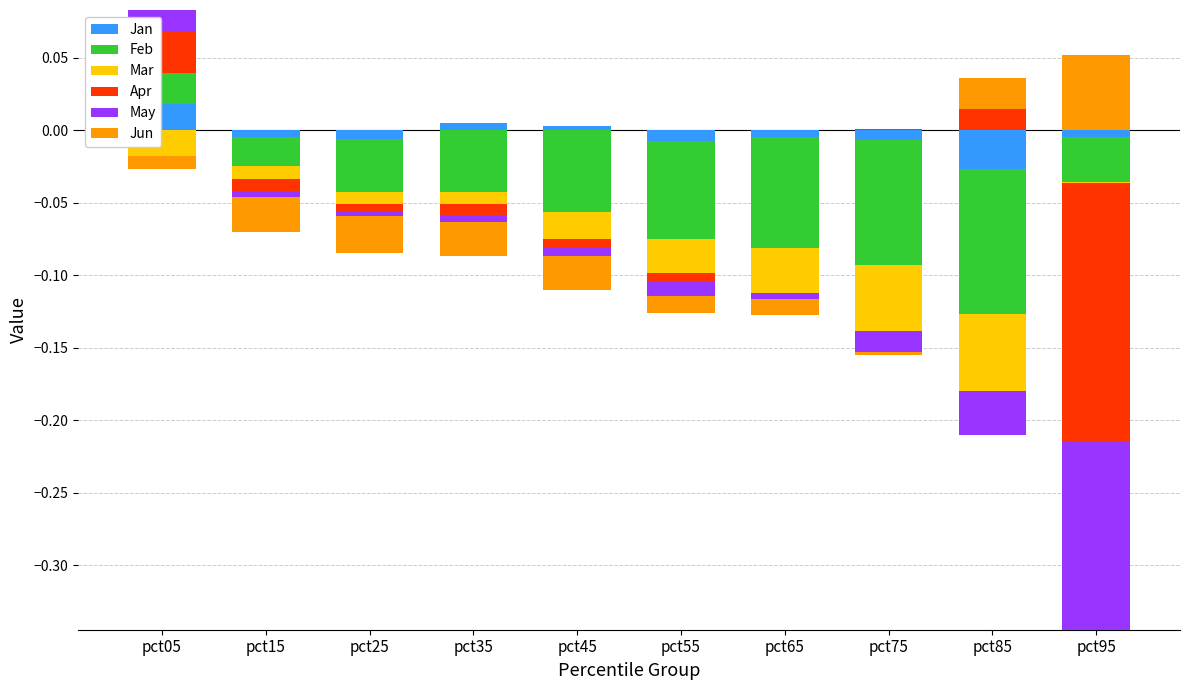

True or false: Mar has a value of 0.0 at pct45.

True